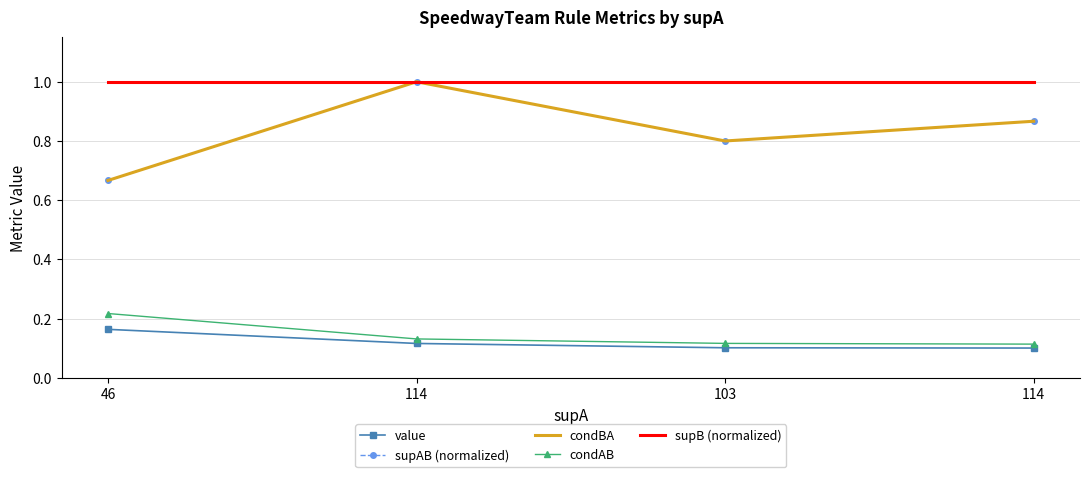

What is the difference between the condBA values at 114 and 103?

0.2